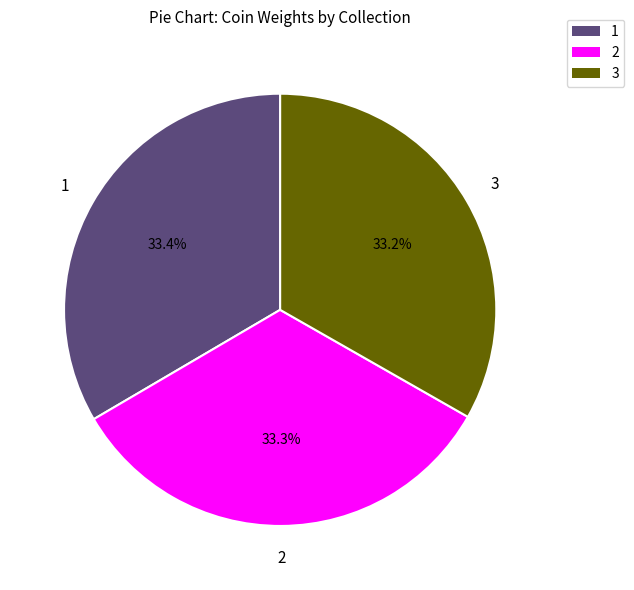

Is there a majority slice in this chart?

No